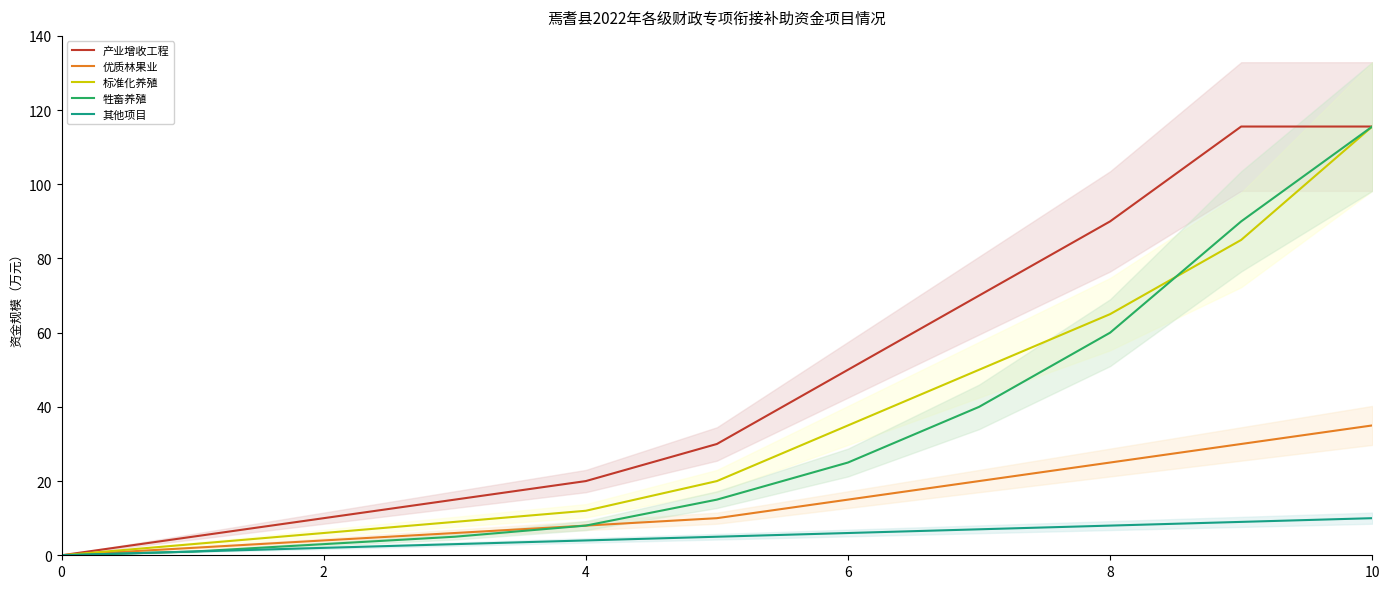

What is the total value across all series at 8?

52.0